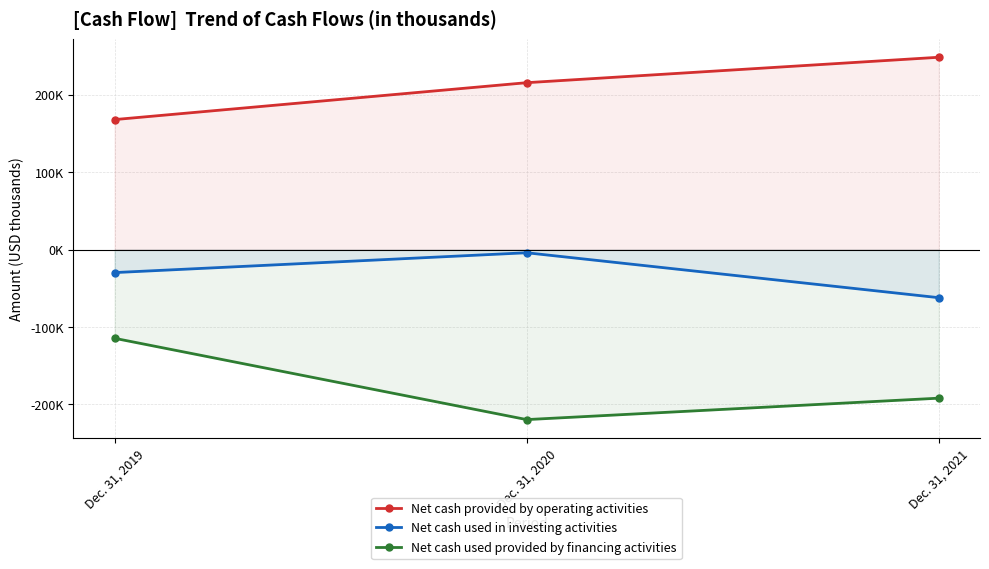

Is the value of Net cash used in investing activities at Dec. 31, 2020 greater than the value of Net cash used provided by financing activities at Dec. 31, 2021?

Yes